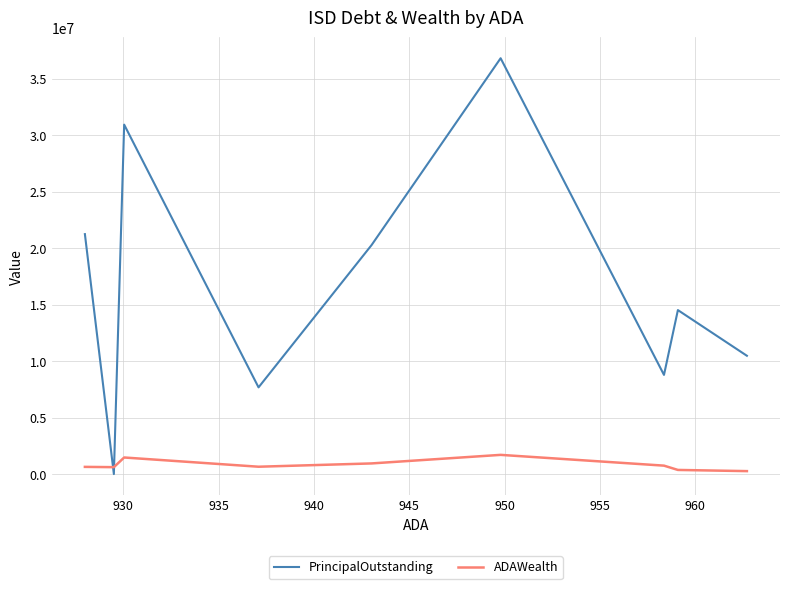

Between 930 and 940, which series saw the biggest shift?

PrincipalOutstanding